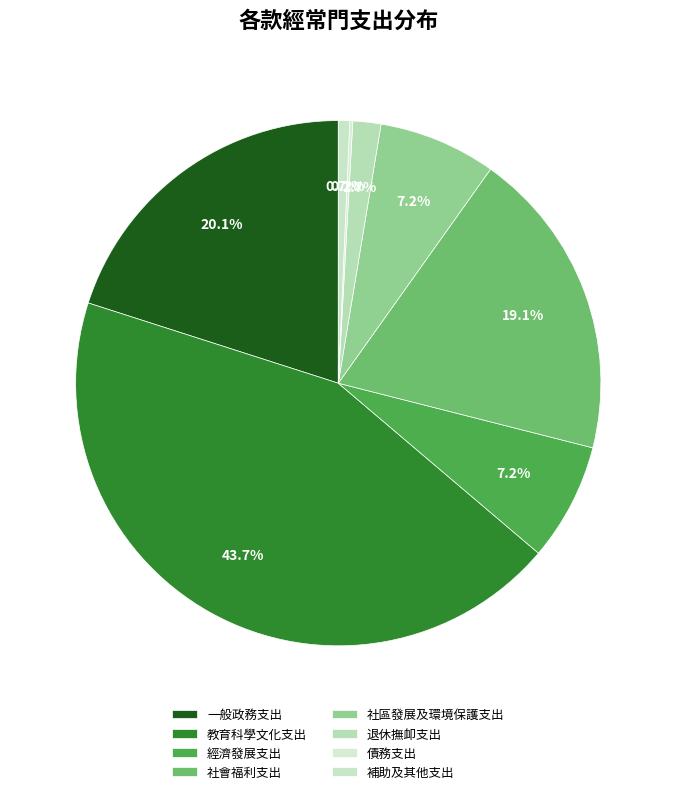

To the nearest percent, what is the average slice percentage?

12%